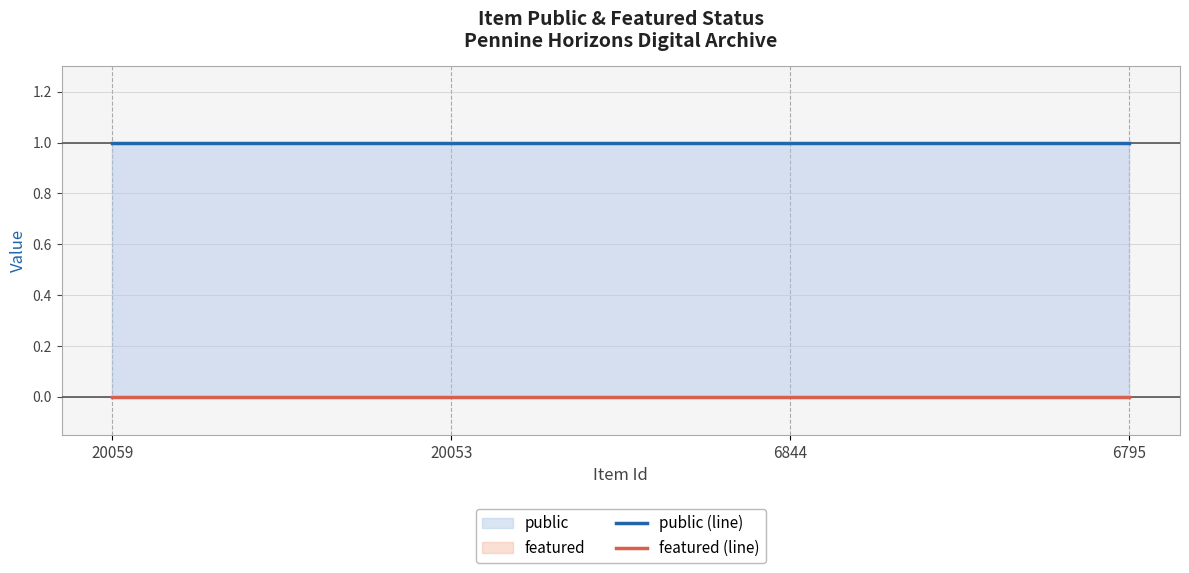

Does the chart have visible grid lines?

Yes